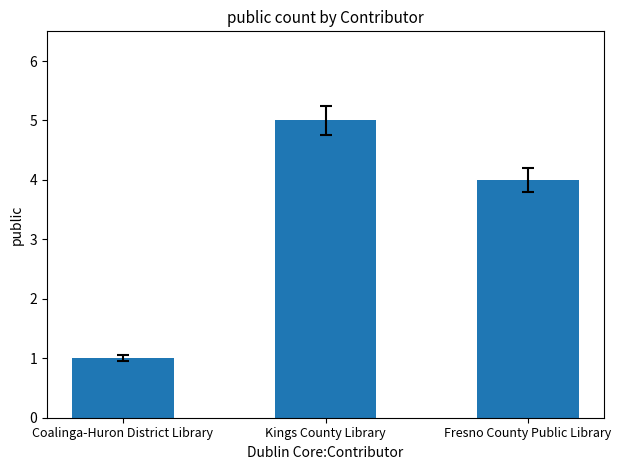

List the labels in order of value, smallest first.

Coalinga-Huron District Library, Fresno County Public Library, Kings County Library